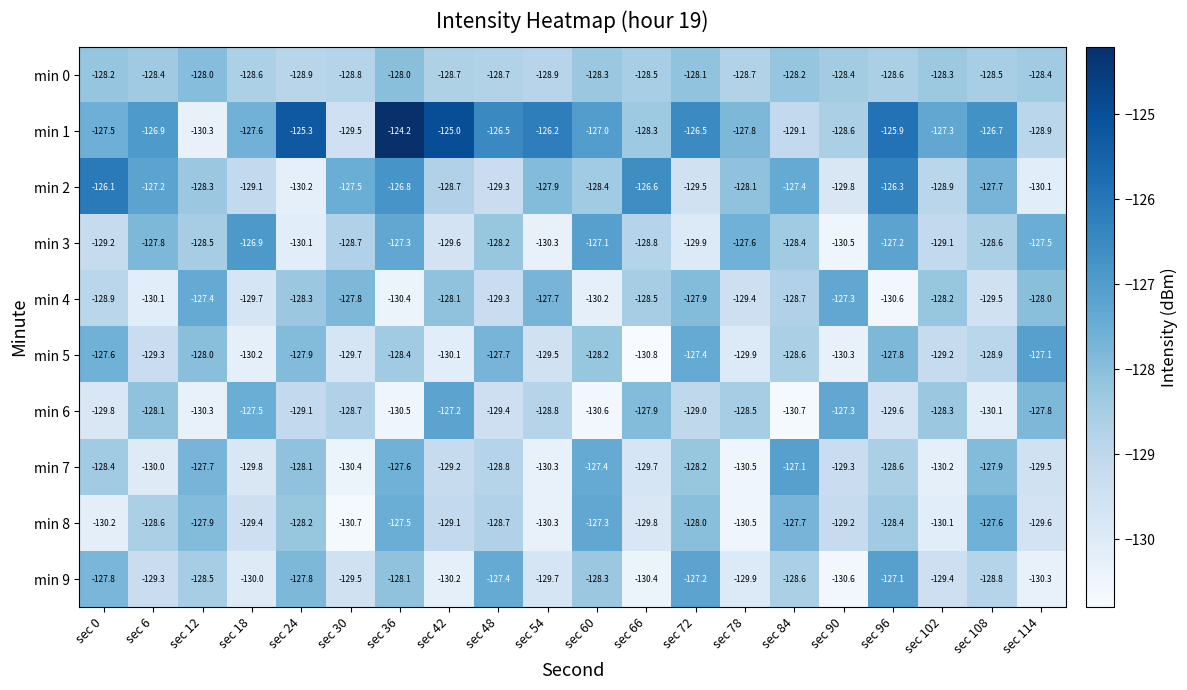

At which category is the sum across all series the highest?

sec 36